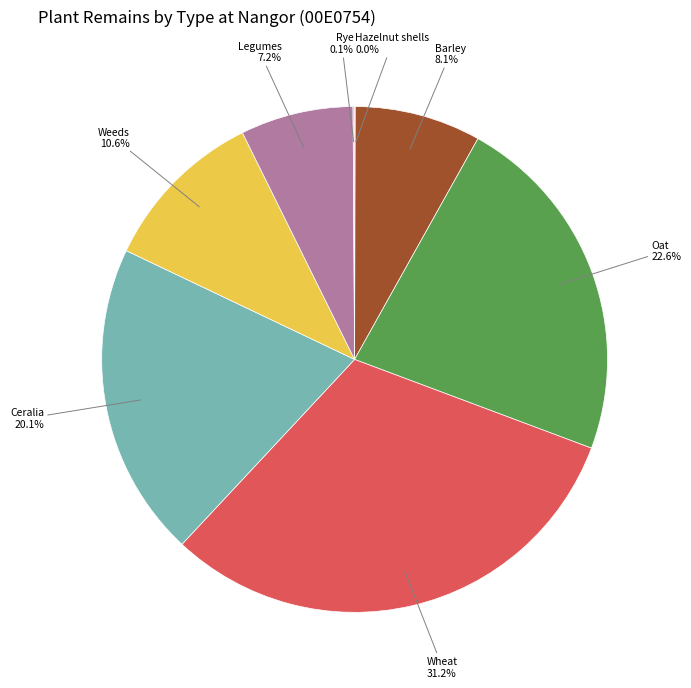

Does Barley account for over 50% of the chart?

No